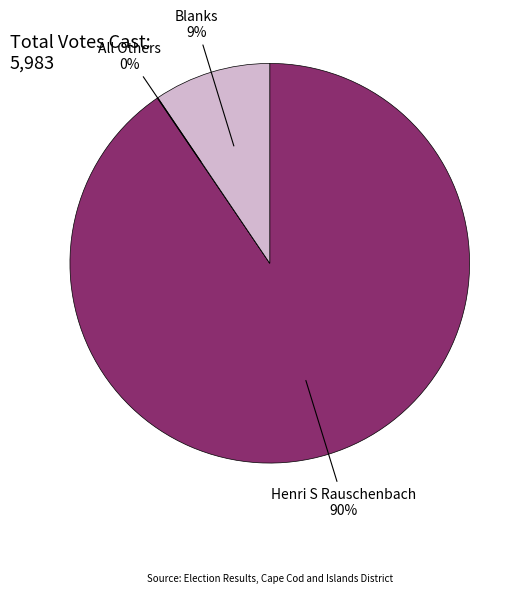

Is there a majority slice in this chart?

Yes